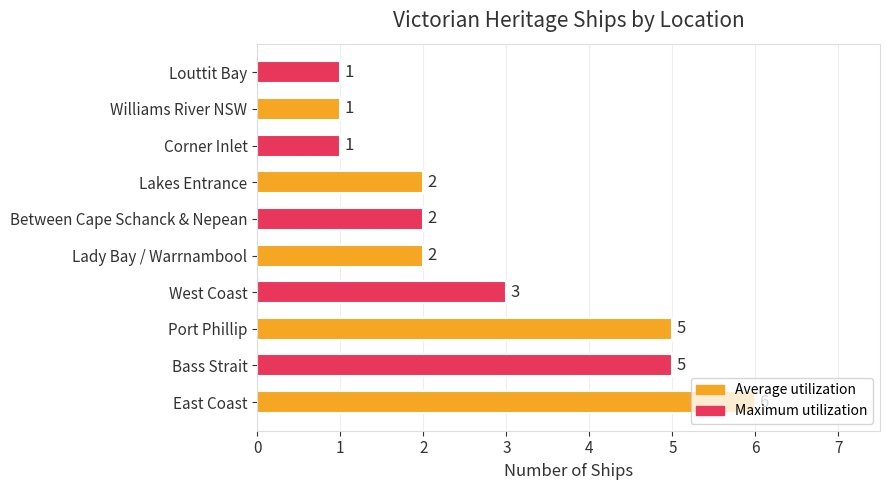

Which has a higher value, East Coast or Louttit Bay?

East Coast